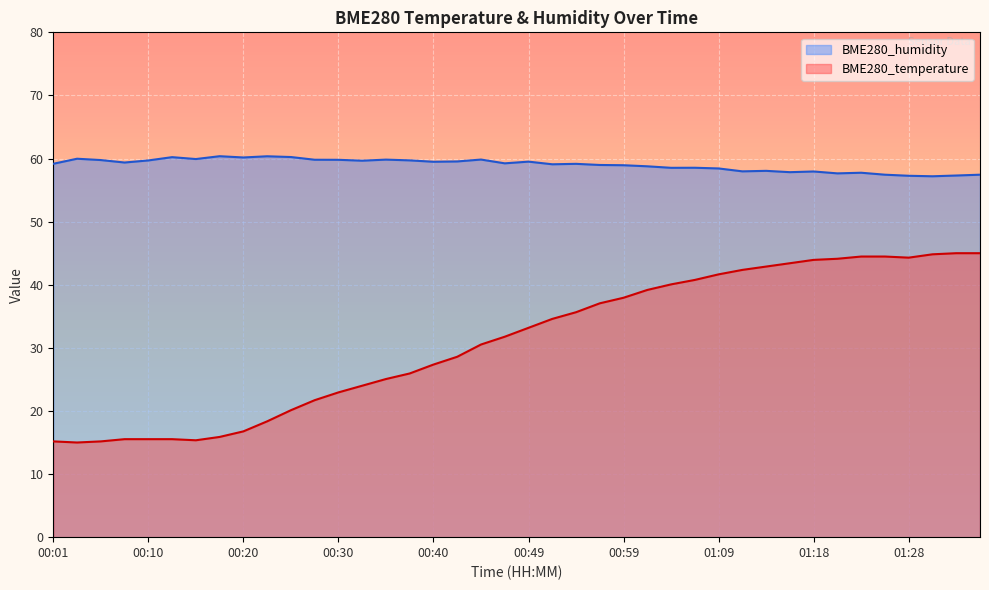

What is the label of the 17th point from the left?

00:40